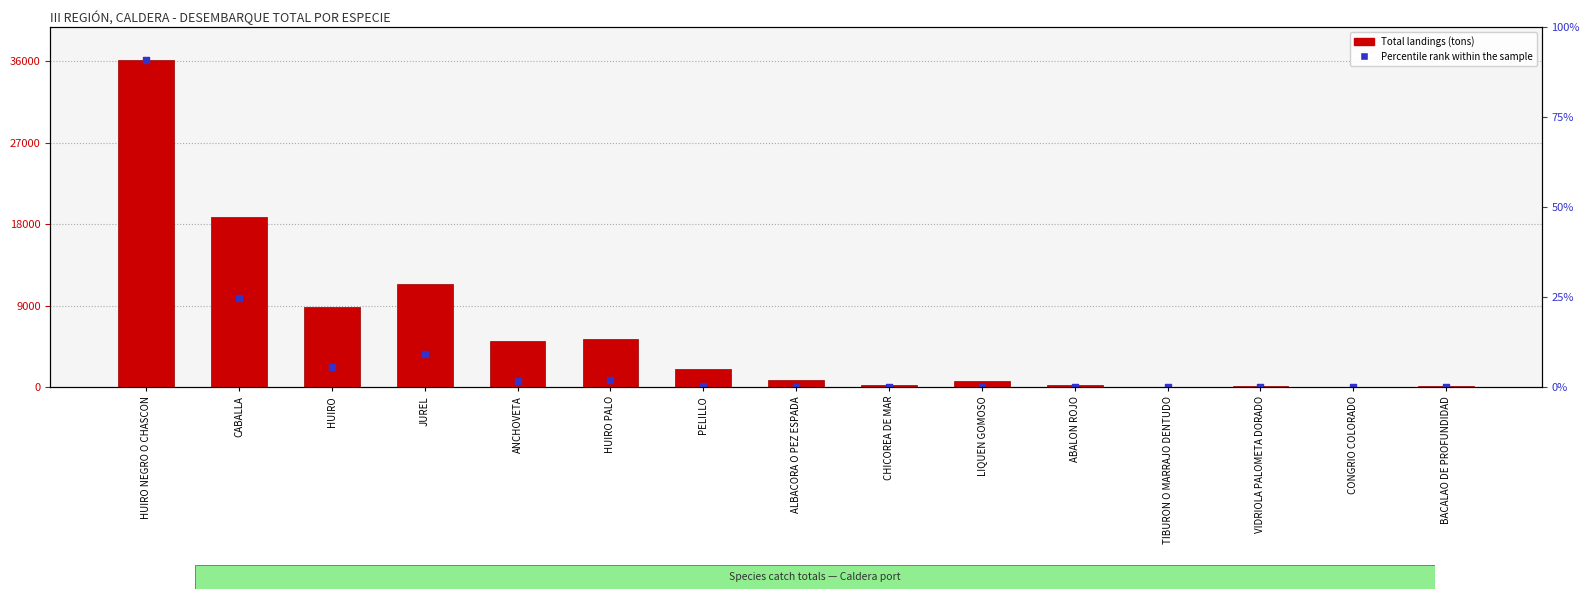

Which series has the largest total across all categories?

Total landings (tons)